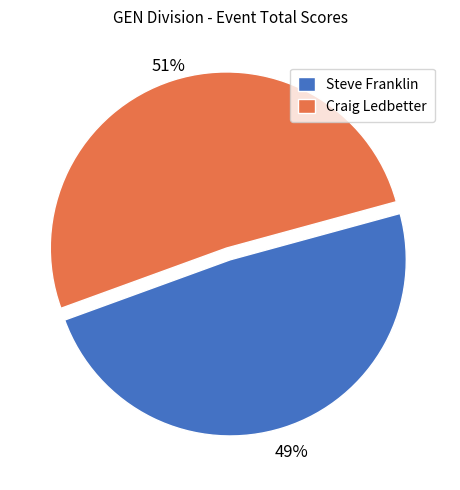

To the nearest percent, what portion does Steve Franklin represent?

49%